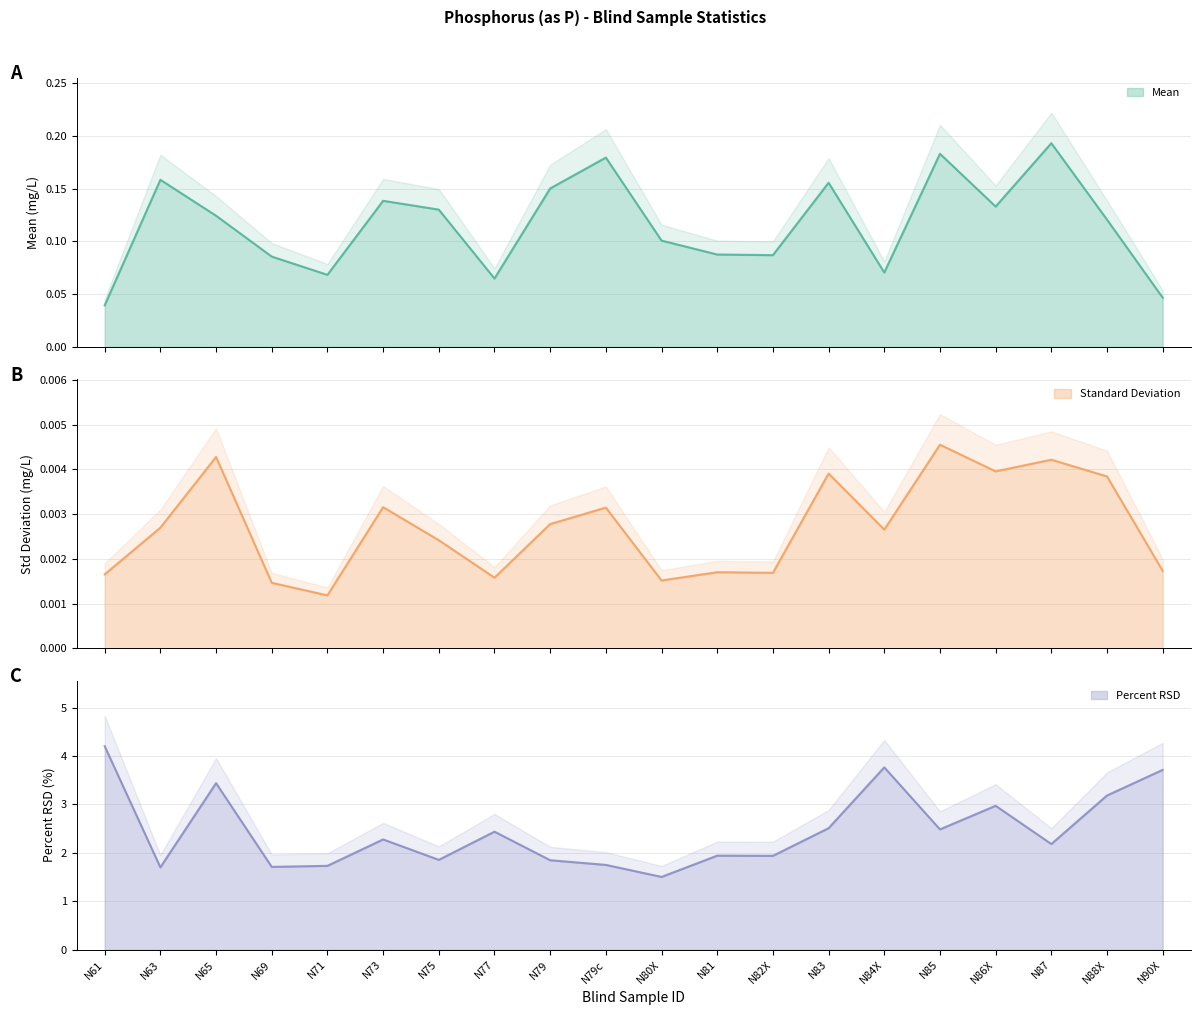

True or false: Standard Deviation and Mean intersect in this chart.

False